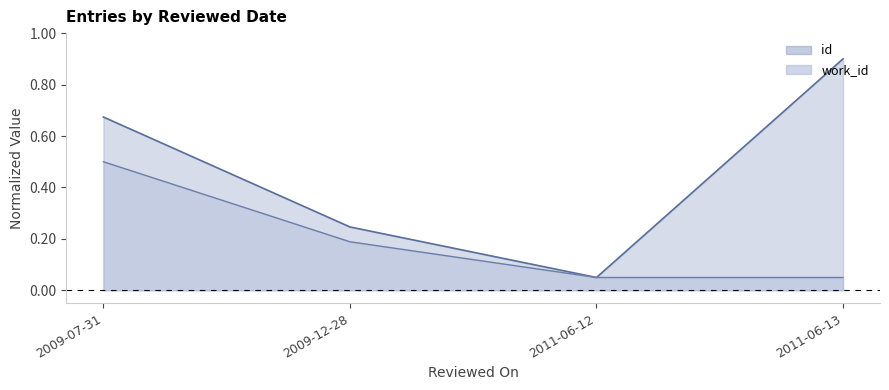

List the series in order of their overall mean, lowest first.

work_id, id